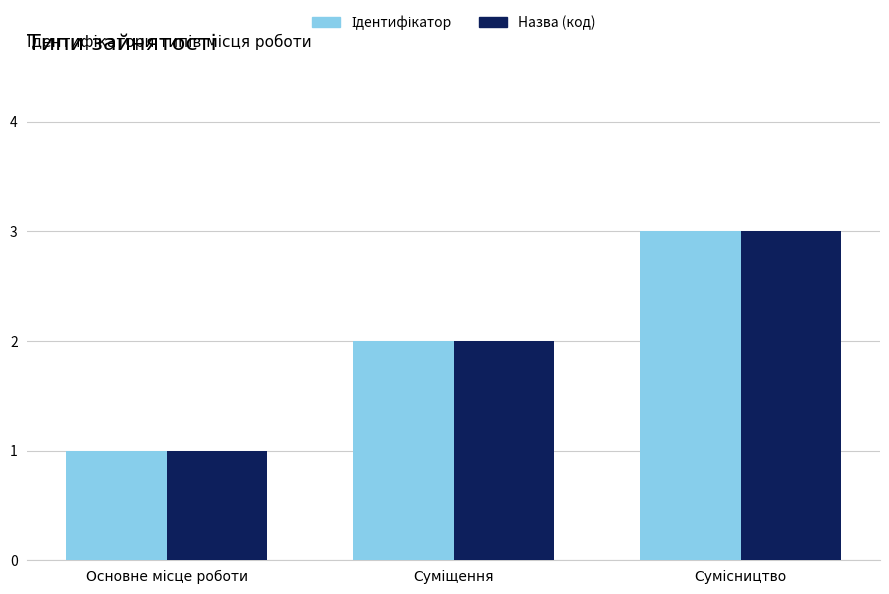

Reading right to left, extract all data points from this chart.

Ідентифікатор: Сумісництво=3	Суміщення=2	Основне місце роботи=1
Назва (код): Сумісництво=3	Суміщення=2	Основне місце роботи=1